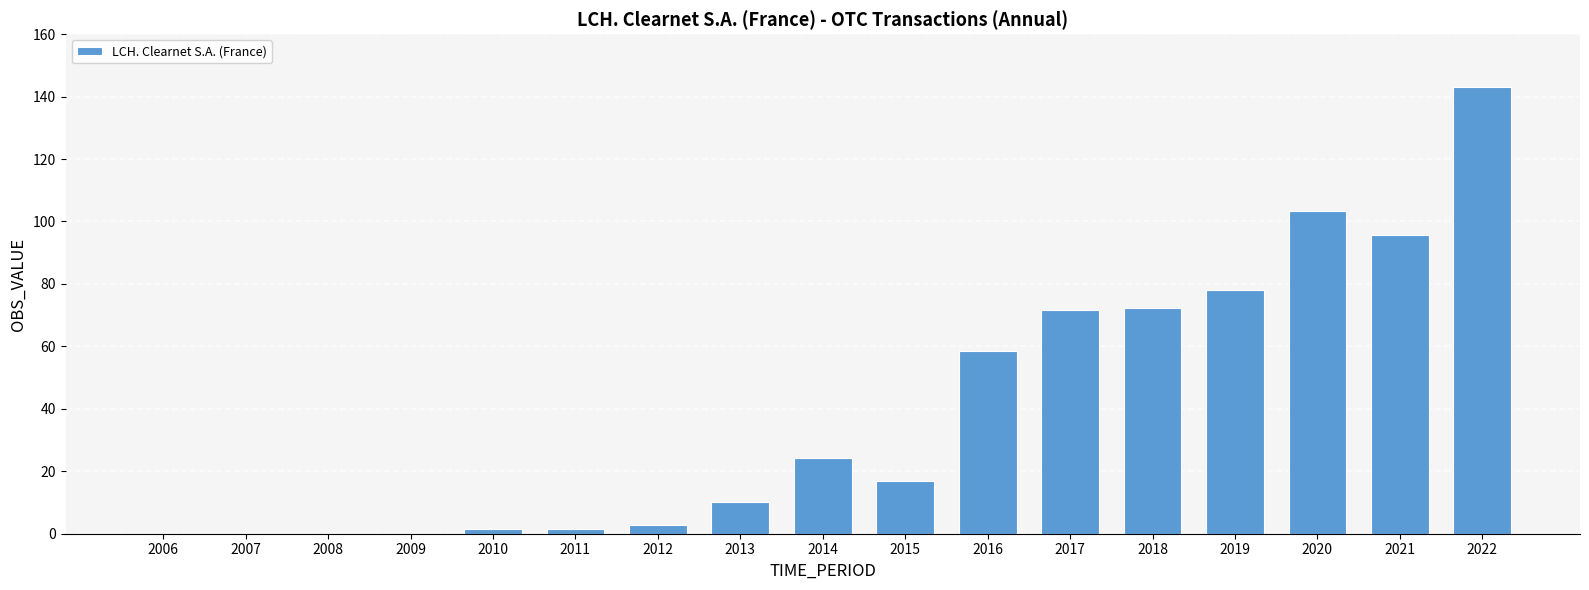

Where is the data nearest to the value 71?

2017